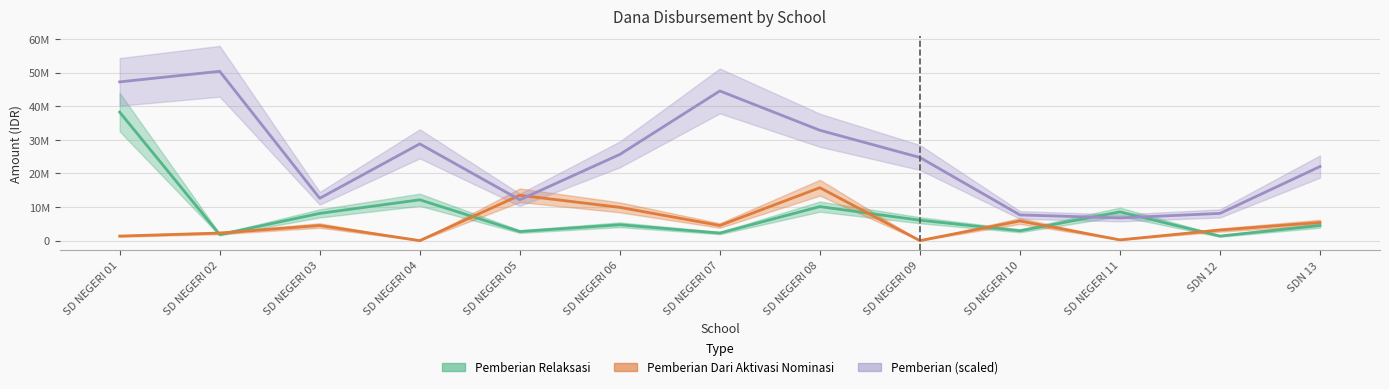

How many values in the Pemberian series exceed 24750000?

6